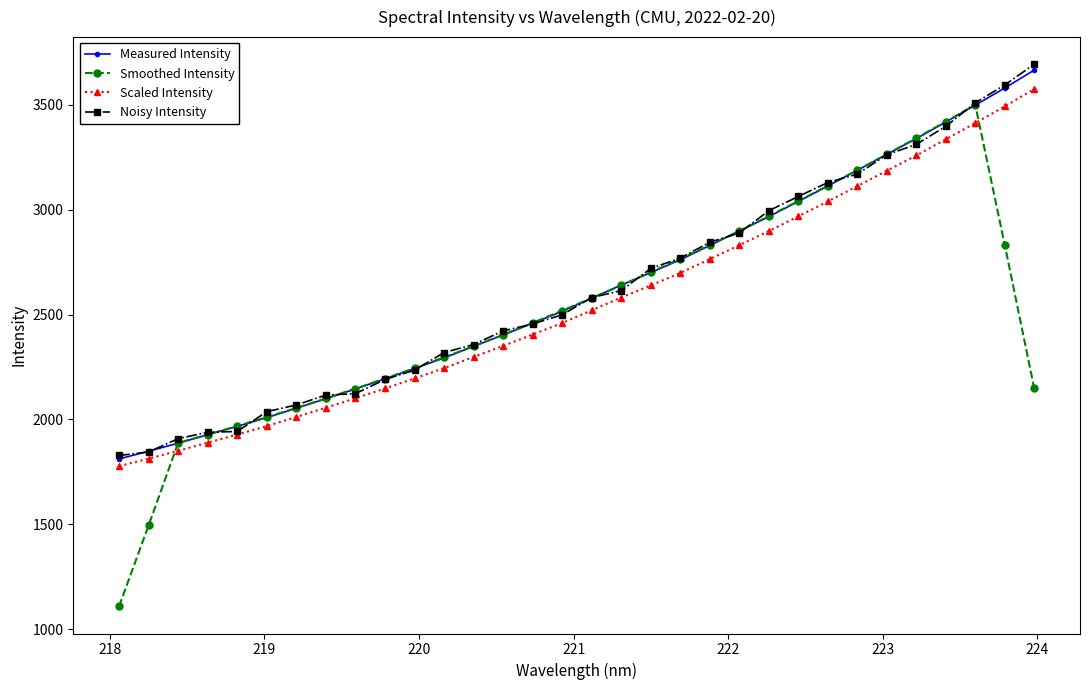

What are all the series names shown in the legend?

Measured Intensity, Smoothed Intensity, Scaled Intensity, Noisy Intensity